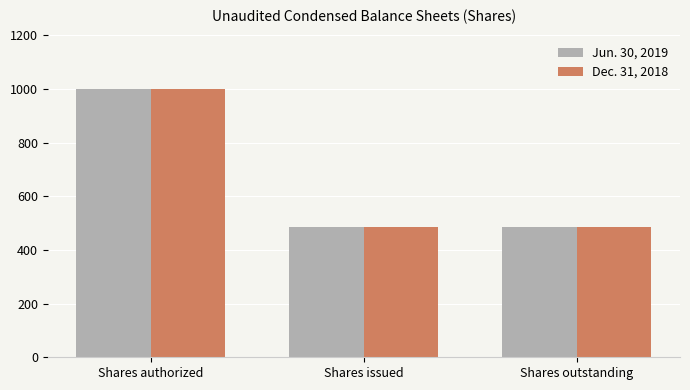

The Dec. 31, 2018 series shows 486.5 at Shares issued. True or false?

True